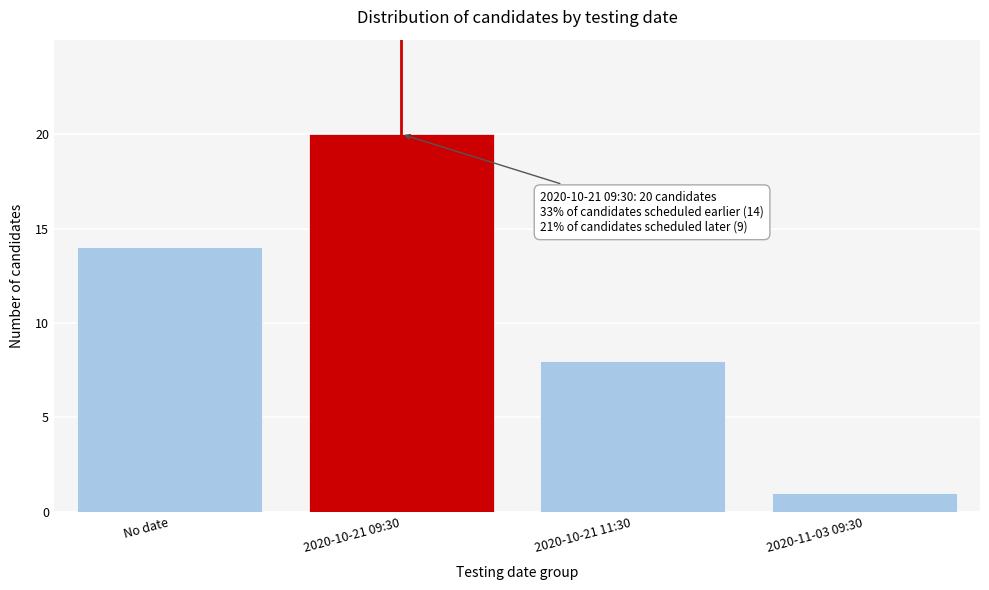

Reading right to left, extract all data points from this chart.

1	8	20	14